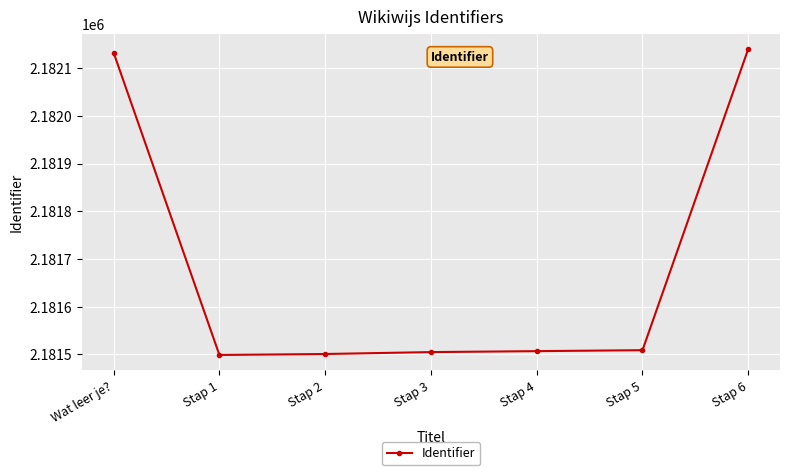

What is the label of the 2nd point from the left?

Stap 1